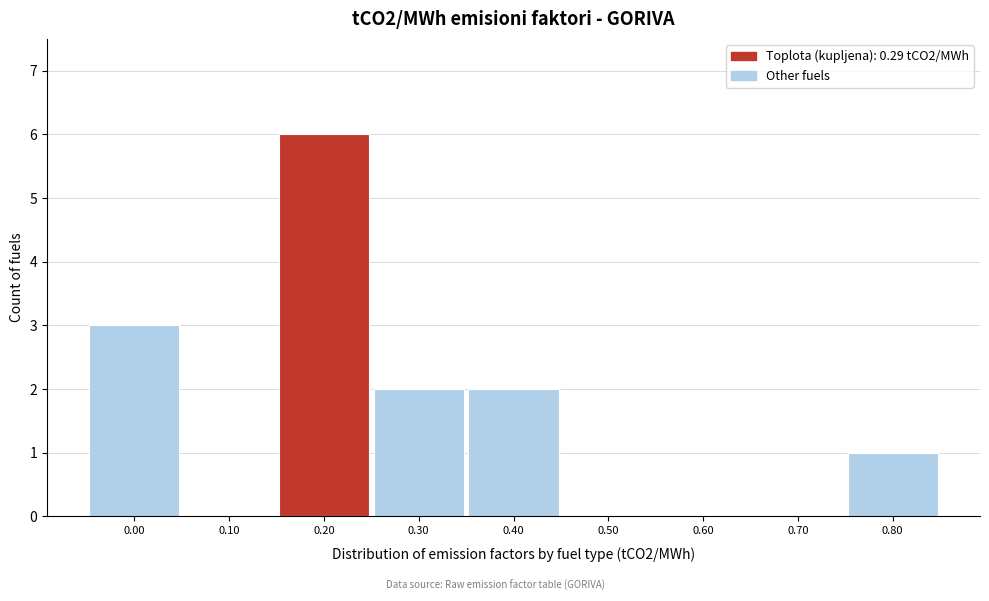

Reading left to right, transcribe all the data shown in this chart.

0.00=3	0.10=0	0.20=6	0.30=2	0.40=2	0.50=0	0.60=0	0.70=0	0.80=1